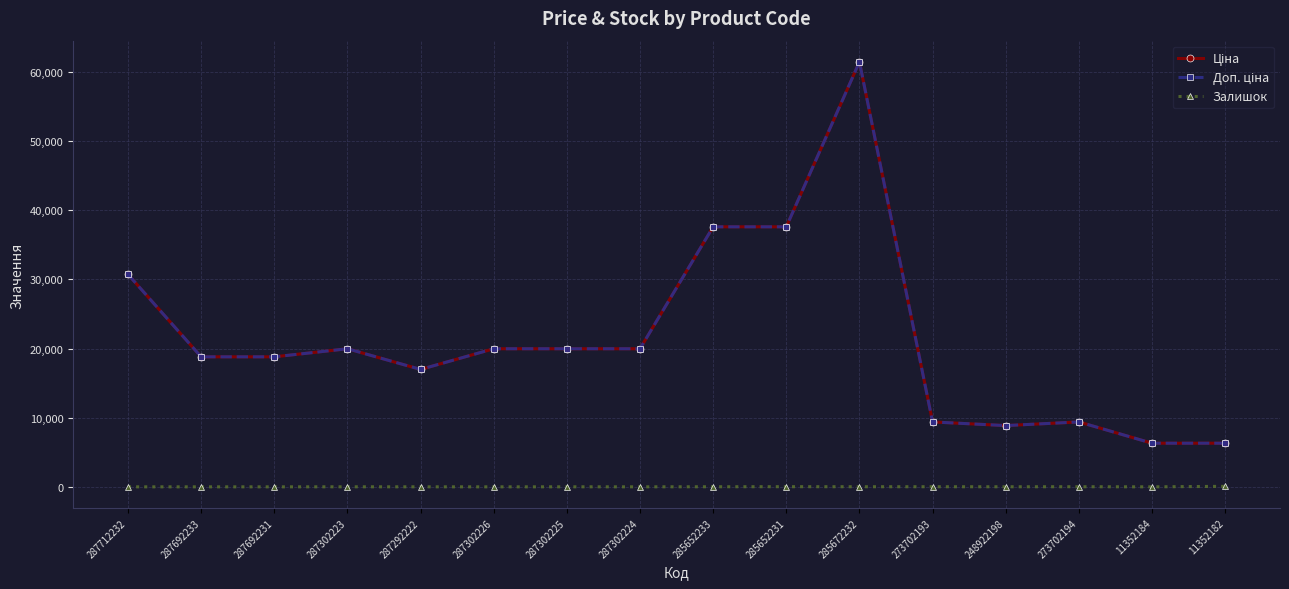

Reading left to right, transcribe all the data shown in this chart.

Ціна: 287712232=30717.1	287692233=18796.8	287692231=18796.8	287302223=19964.2	287292222=16976.3	287302226=19964.2	287302225=19964.2	287302224=19964.2	285652233=37593.6	285652231=37593.6	285672232=61434.3	273702193=9384.0	248922198=8856.7	273702194=9384.0	11352184=6308.8	11352182=6308.8
Доп. ціна: 287712232=30717.1	287692233=18796.8	287692231=18796.8	287302223=19964.2	287292222=16976.3	287302226=19964.2	287302225=19964.2	287302224=19964.2	285652233=37593.6	285652231=37593.6	285672232=61434.3	273702193=9384.0	248922198=8856.7	273702194=9384.0	11352184=6308.8	11352182=6308.8
Залишок: 287712232=0.0	287692233=0.0	287692231=0.0	287302223=7.0	287292222=4.0	287302226=0.0	287302225=5.0	287302224=3.0	285652233=13.0	285652231=23.0	285672232=16.0	273702193=16.0	248922198=11.0	273702194=18.0	11352184=0.0	11352182=74.0